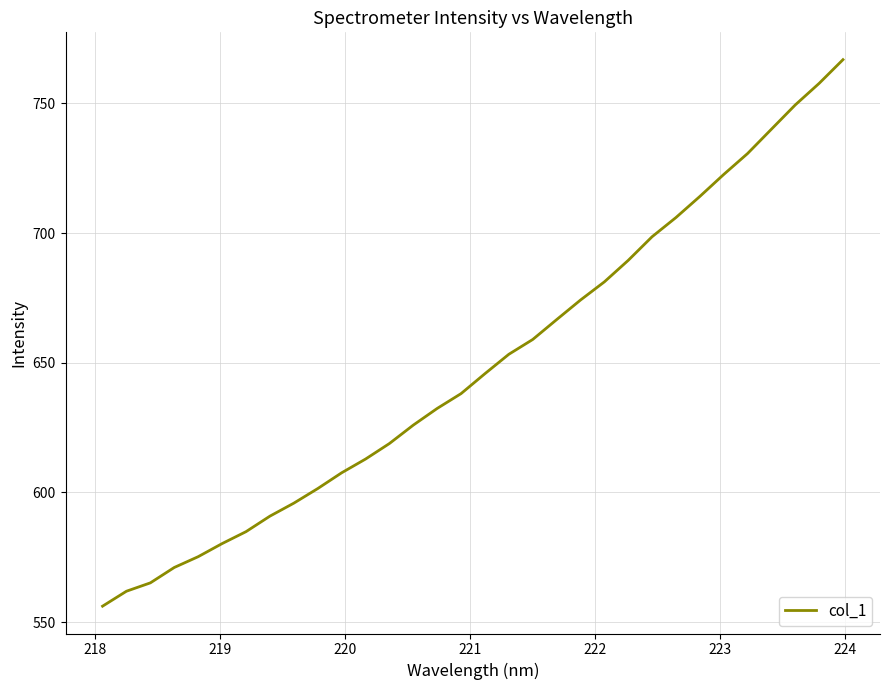

What is the smallest value displayed?

556.1